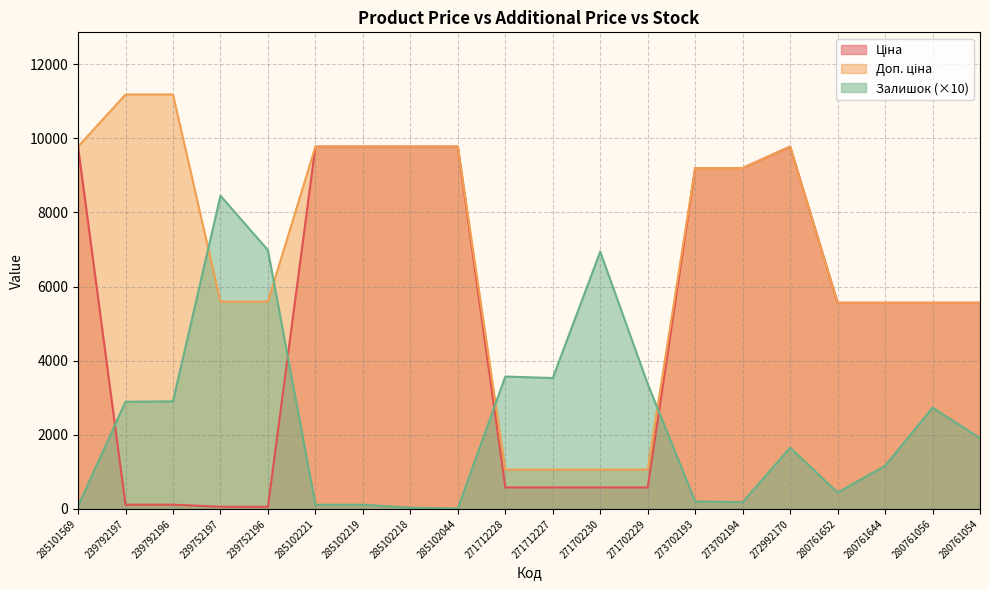

Reading left to right, list all the values displayed in this chart.

Ціна: 9775.5	111.8	111.8	55.9	55.9	9775.5	9775.5	9775.5	9775.5	578.1	578.1	578.1	578.1	9196.3	9196.3	9775.5	5560.3	5560.3	5560.3	5560.3
Доп. ціна: 9775.5	11182.0	11182.0	5591.0	5591.0	9775.5	9775.5	9775.5	9775.5	1060.0	1060.0	1060.0	1060.0	9196.3	9196.3	9775.5	5560.3	5560.3	5560.3	5560.3
Залишок: 70.0	2890.0	2900.0	8450.0	6980.0	110.0	110.0	30.0	10.0	3570.0	3530.0	6940.0	3370.0	200.0	180.0	1650.0	440.0	1160.0	2730.0	1910.0